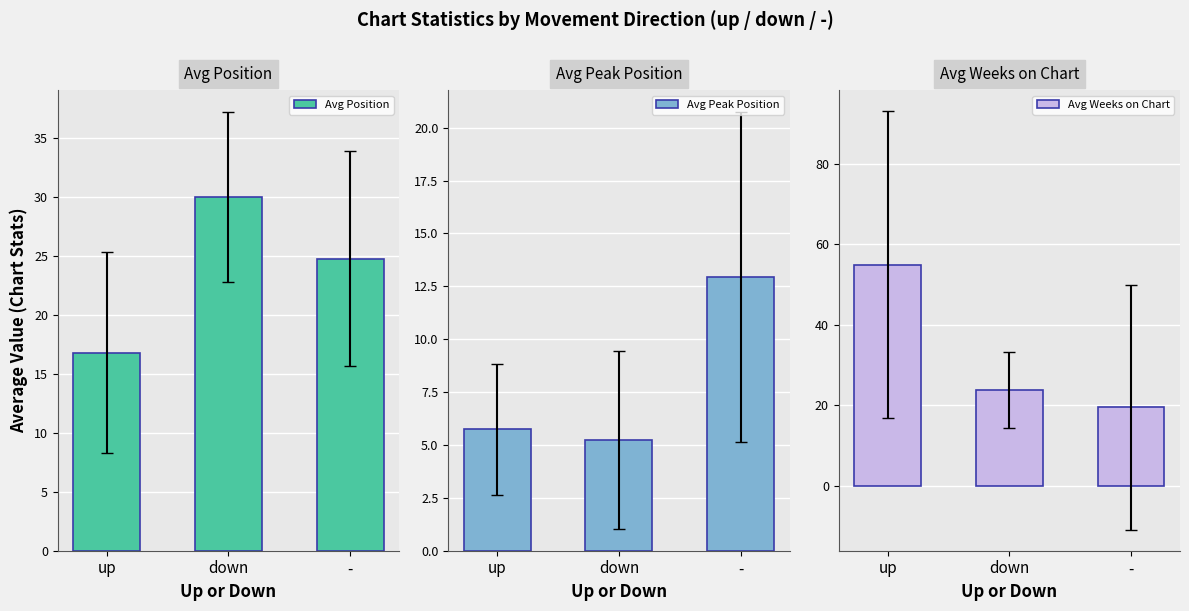

Which series changed the most between down and -?

Avg Peak Position